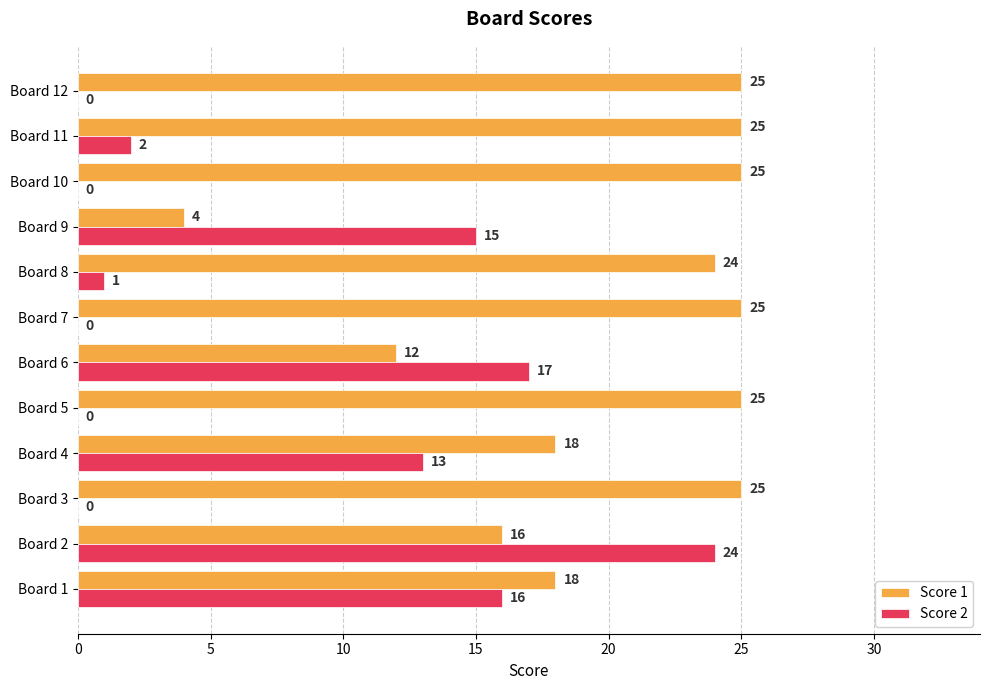

Is it true that Score 1 equals 25 at Board 7?

True